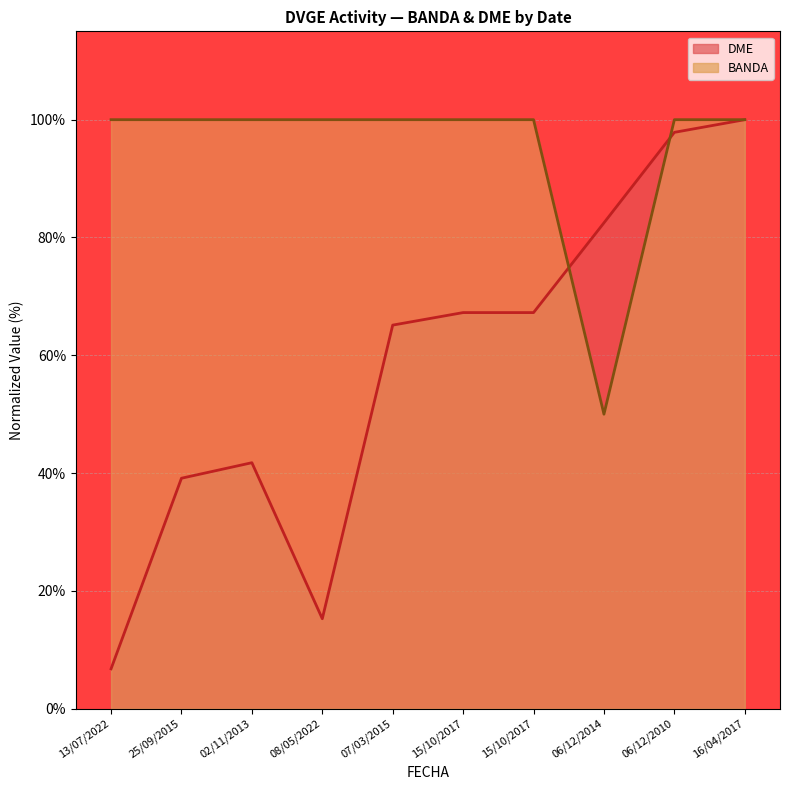

Rank the series by their maximum value, from lowest to highest.

BANDA, DME